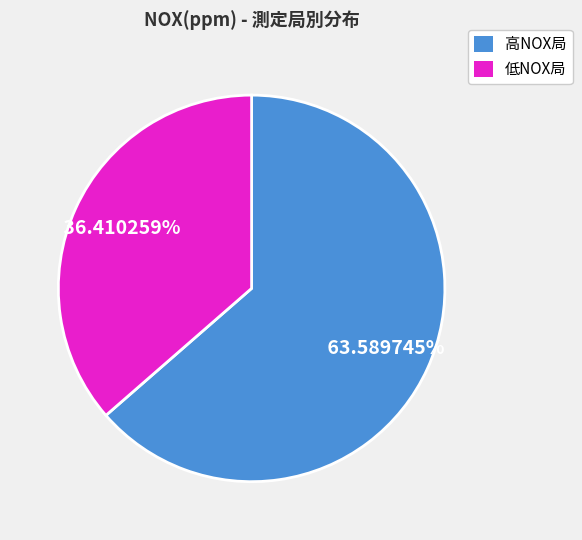

Is there any slice that represents more than half of the pie?

Yes